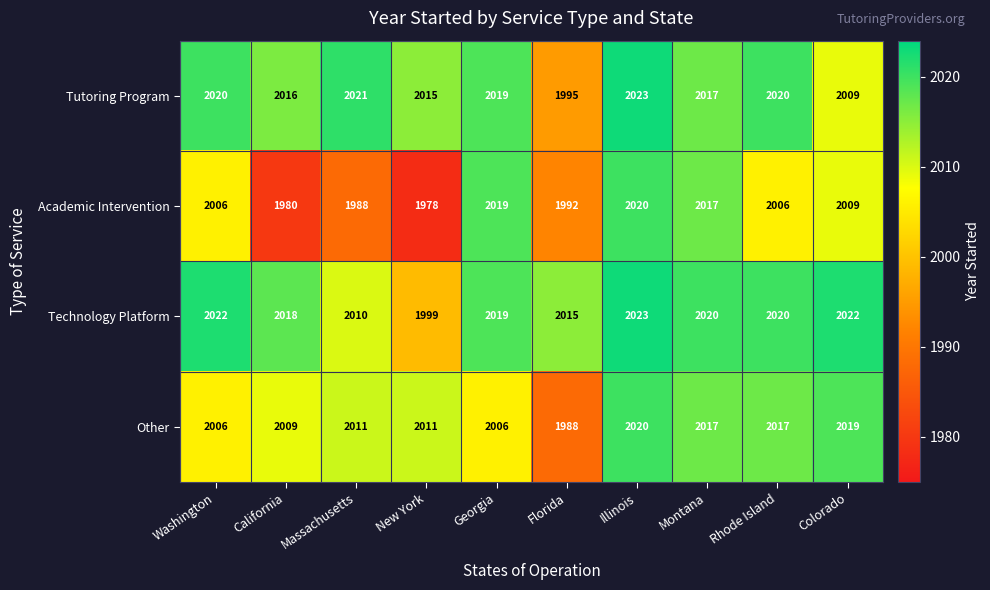

What is the difference between the maximum and minimum values in the Tutoring Program series?

28